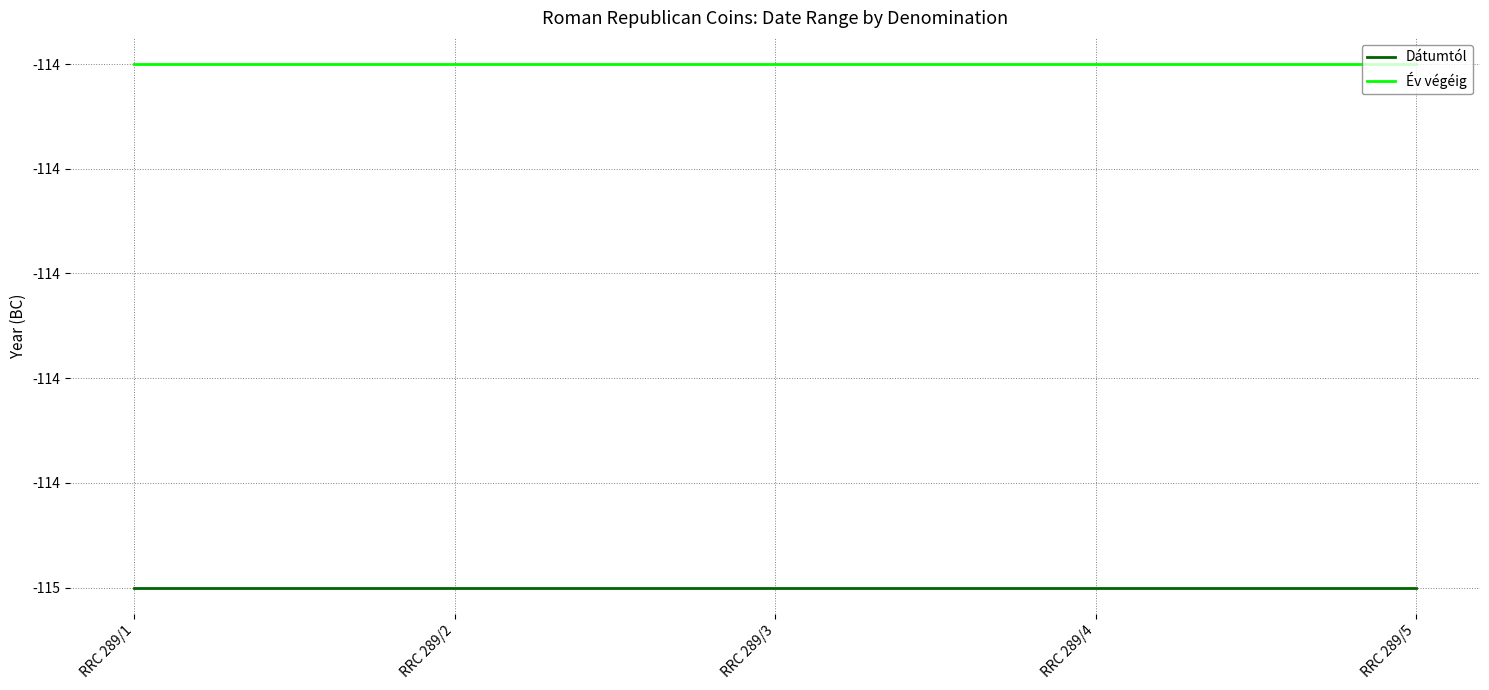

True or false: Év végéig and Dátumtól intersect in this chart.

False